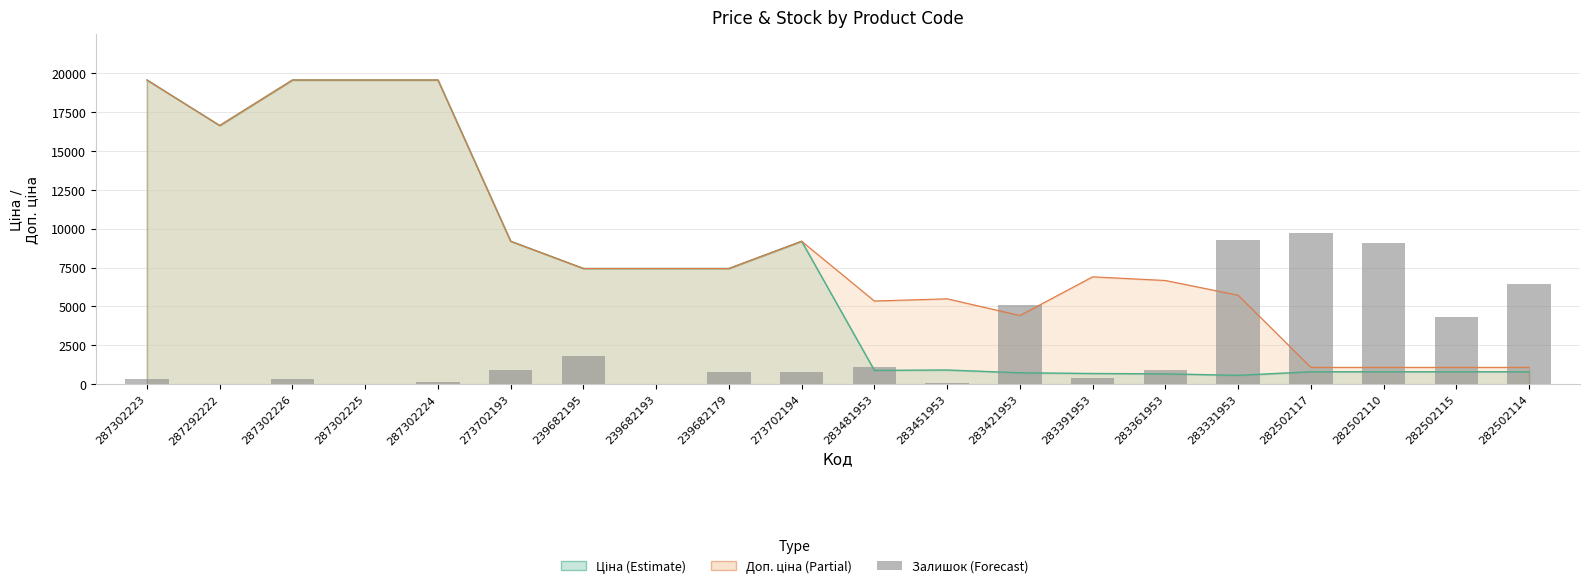

Reading left to right, extract all data points from this chart.

287302223=317.0	287292222=45.3	287302226=317.0	287302225=0.0	287302224=135.9	273702193=905.8	239682195=1811.6	239682193=0.0	239682179=769.9	273702194=815.2	283481953=1086.9	283451953=90.6	283421953=5117.7	283391953=407.6	283361953=905.8	283331953=9284.3	282502117=9737.2	282502110=9057.8	282502115=4302.5	282502114=6476.3